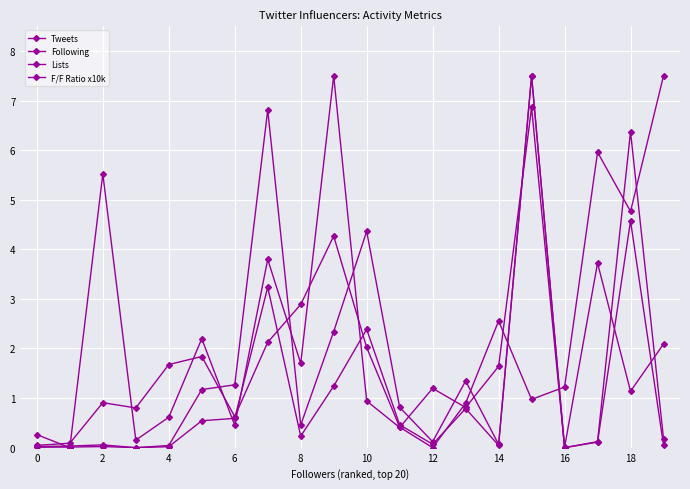

What is the average value of the F/F Ratio x10k series?

1.6